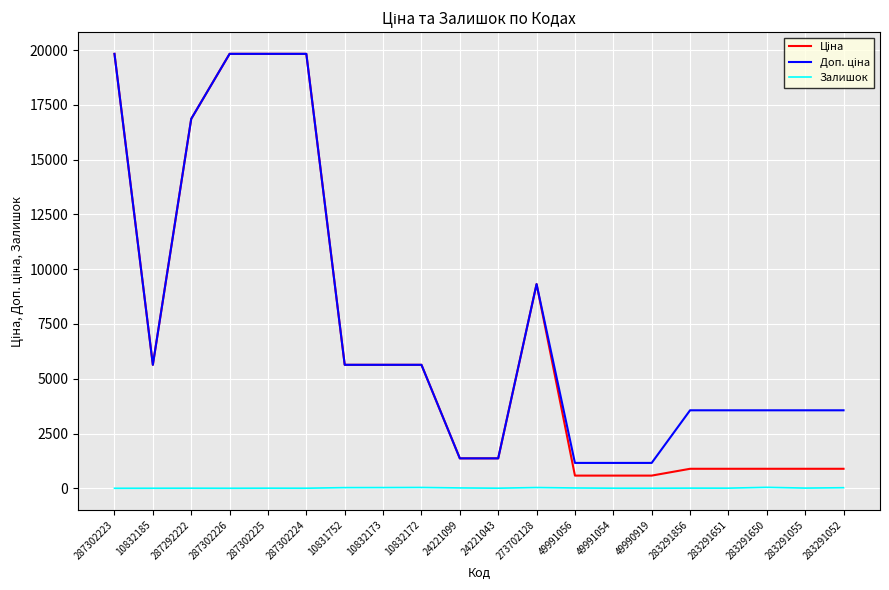

What position from the left is 283291856?

16